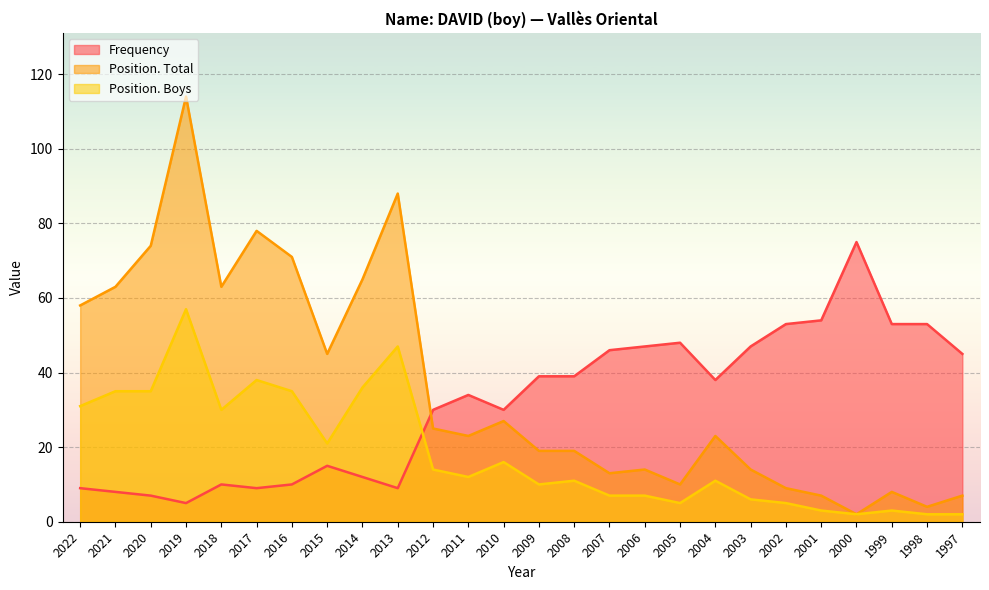

How many lines are shown in the chart?

3